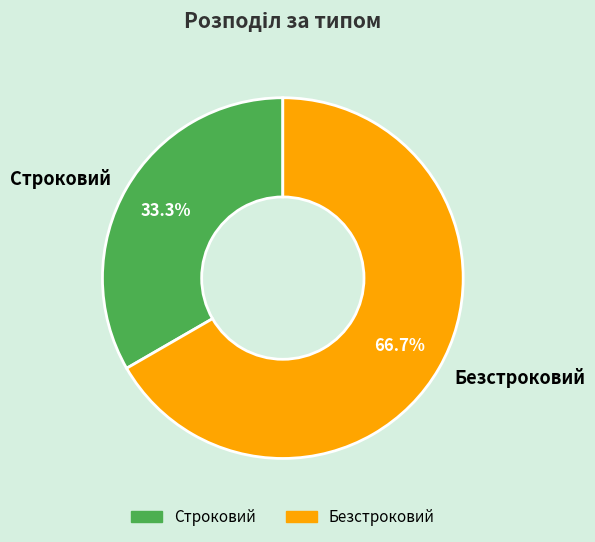

What is the ratio of the value at Безстроковий to the value at Строковий?

2.0